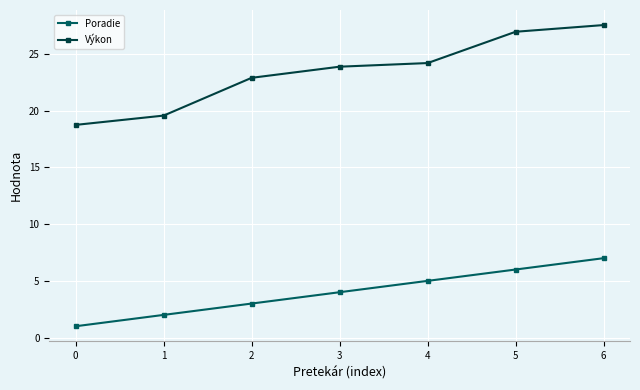

What is the difference between the highest and lowest values at 2?

19.9